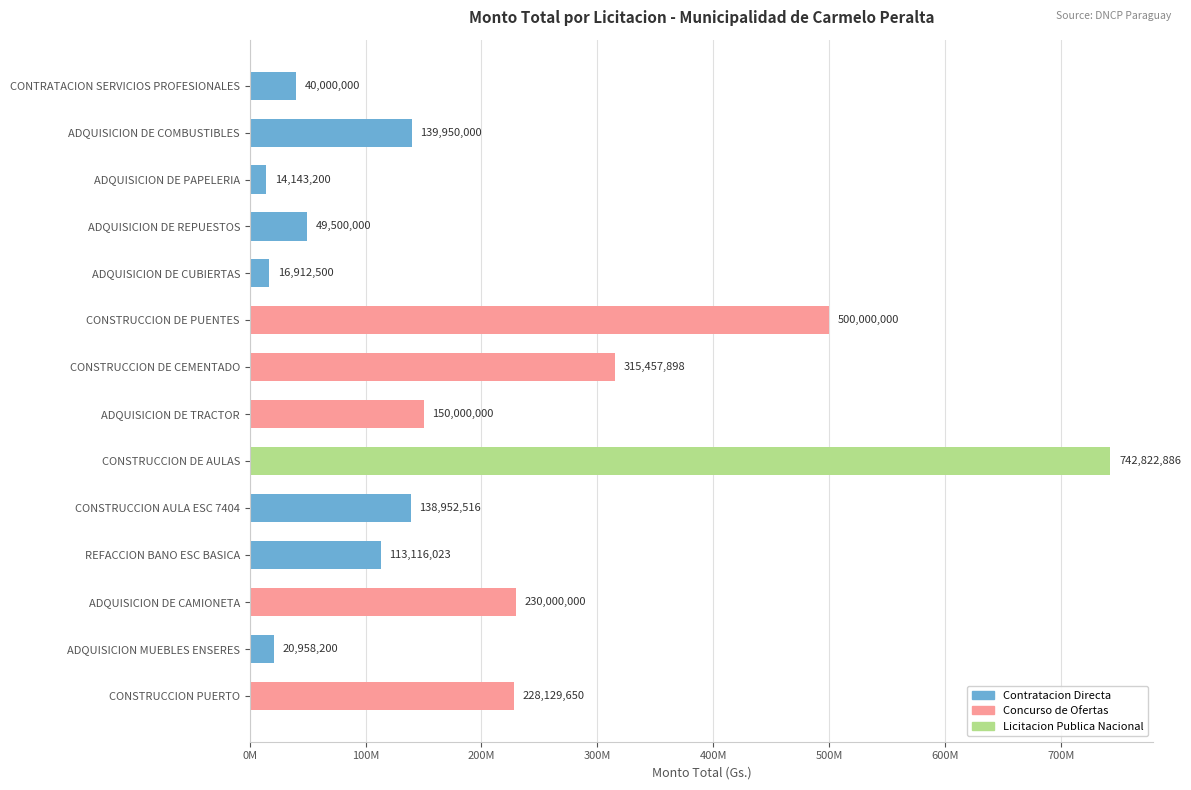

Is it true that the value at ADQUISICION DE TRACTOR is 150000000?

True